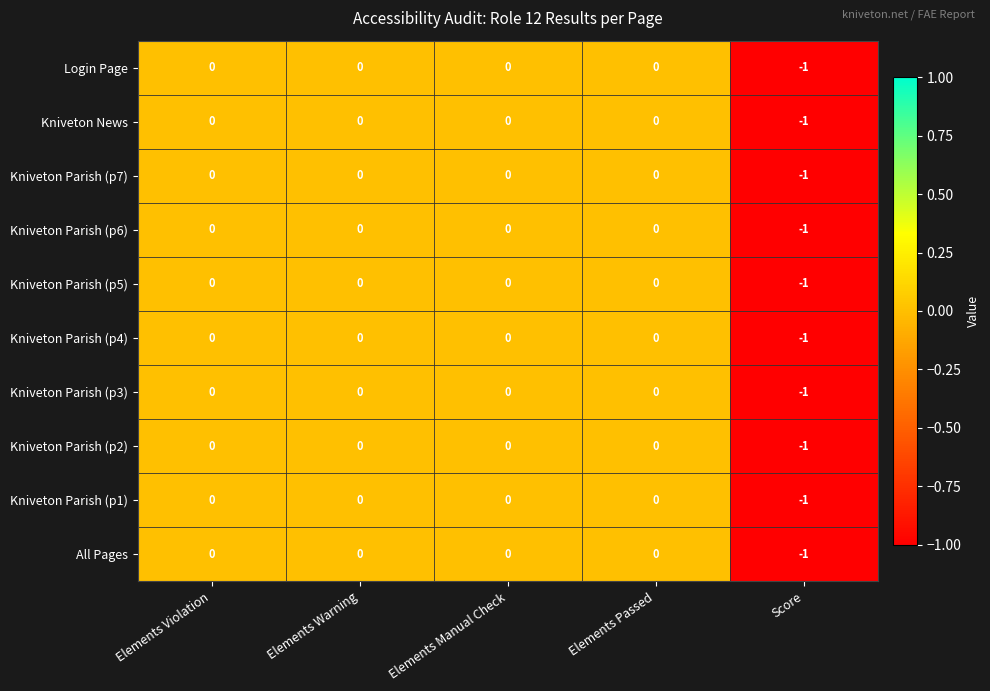

Count the Kniveton Parish (p7) values in the range 0 to 1.

4